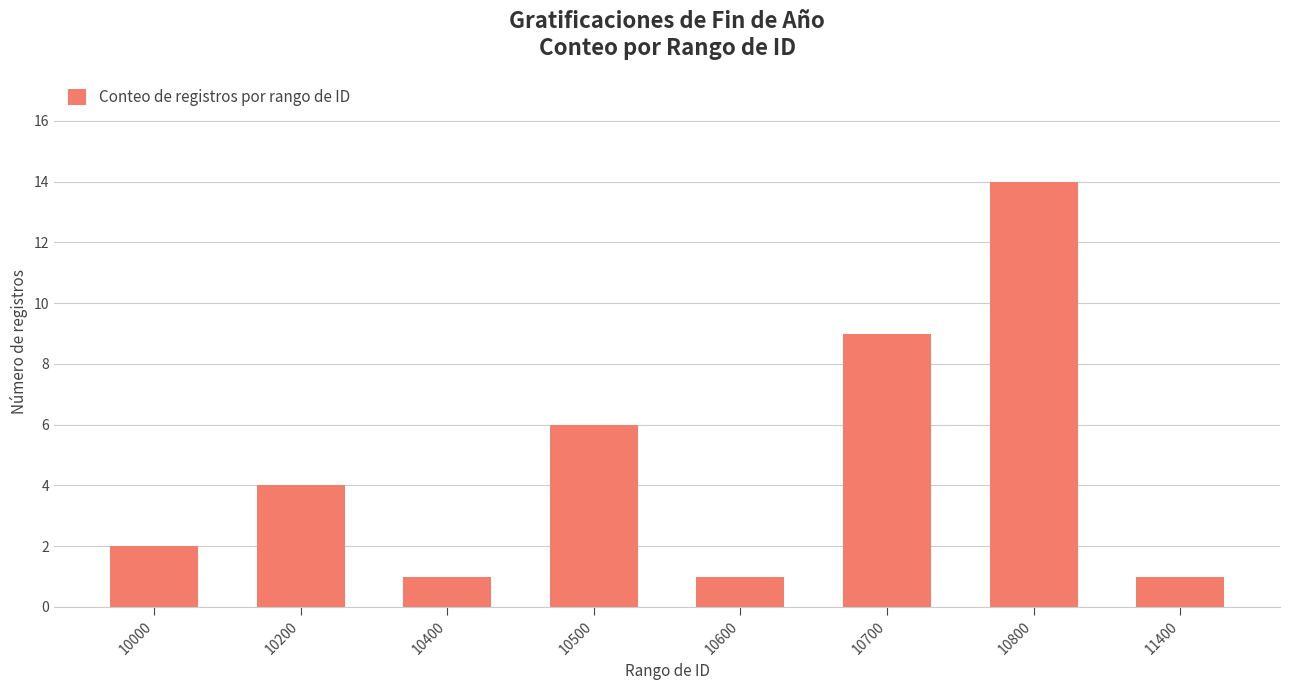

What value does the data have at 10200?

4